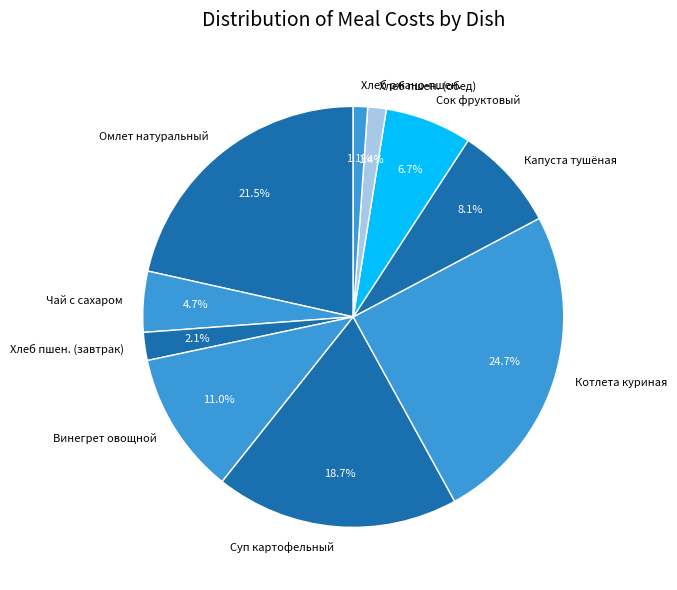

Between Хлеб ржано-пшен. and Котлета куриная, which is larger?

Котлета куриная